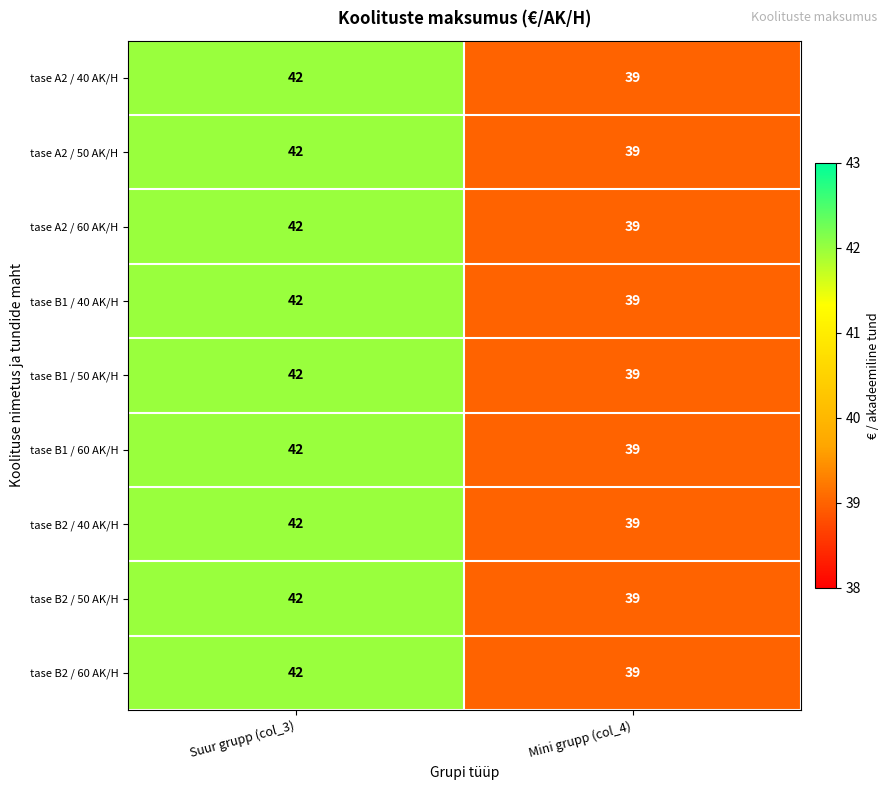

What is the sum of all tase B1 / 50 AK/H values?

81